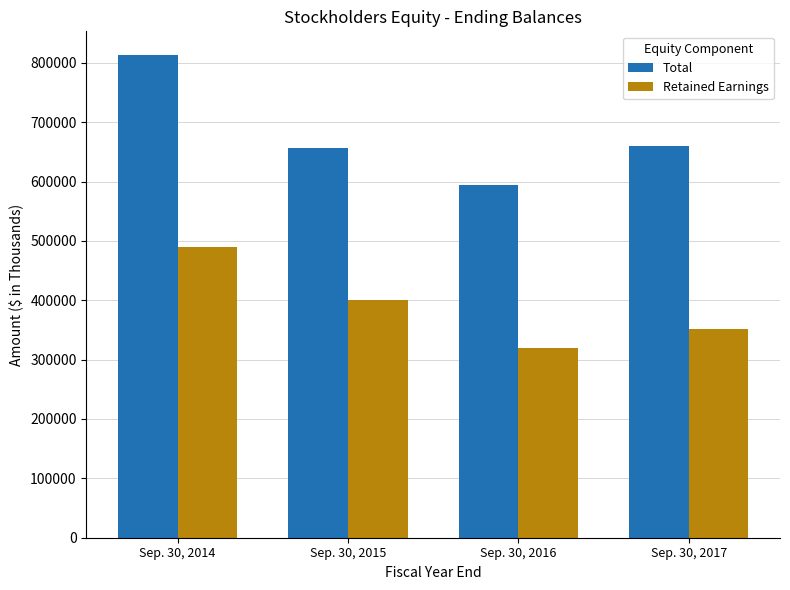

True or false: Retained Earnings has a value of 88979 at Sep. 30, 2016.

False